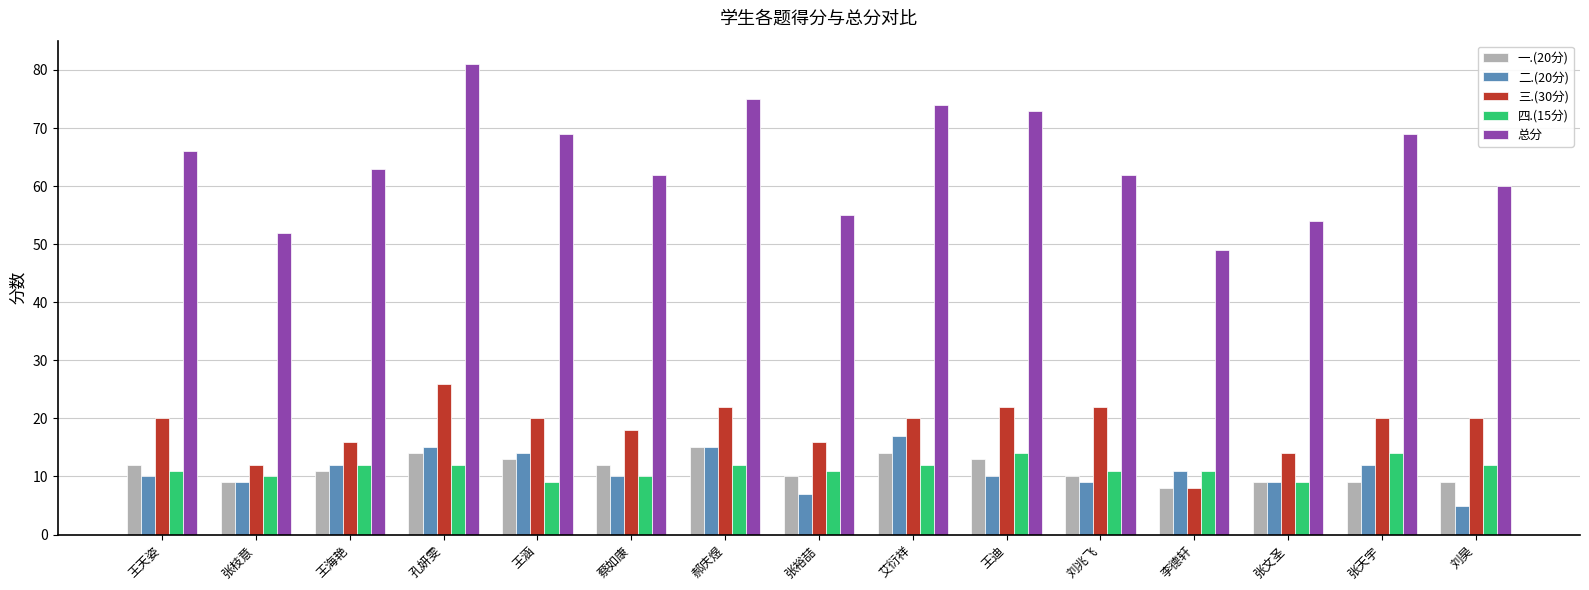

Which category has the lowest value in the 总分 series?

李德轩